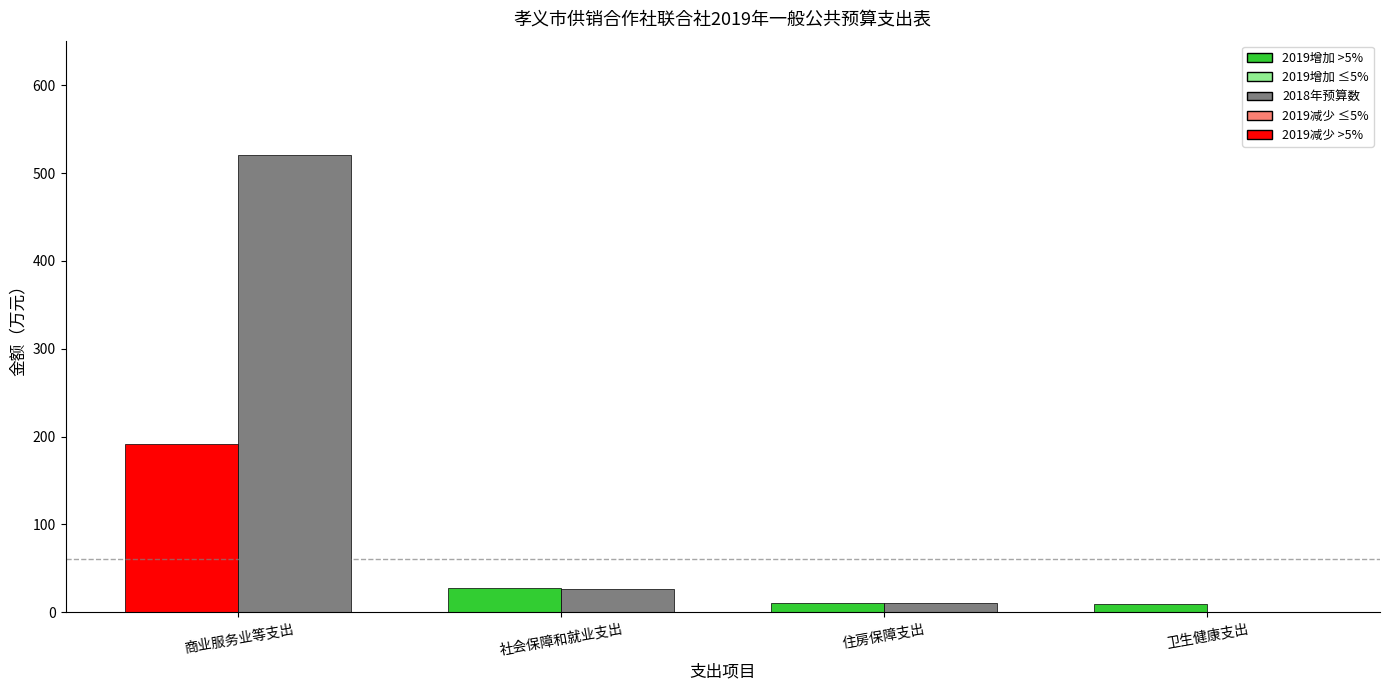

Which label corresponds to the largest value in the chart?

商业服务业等支出